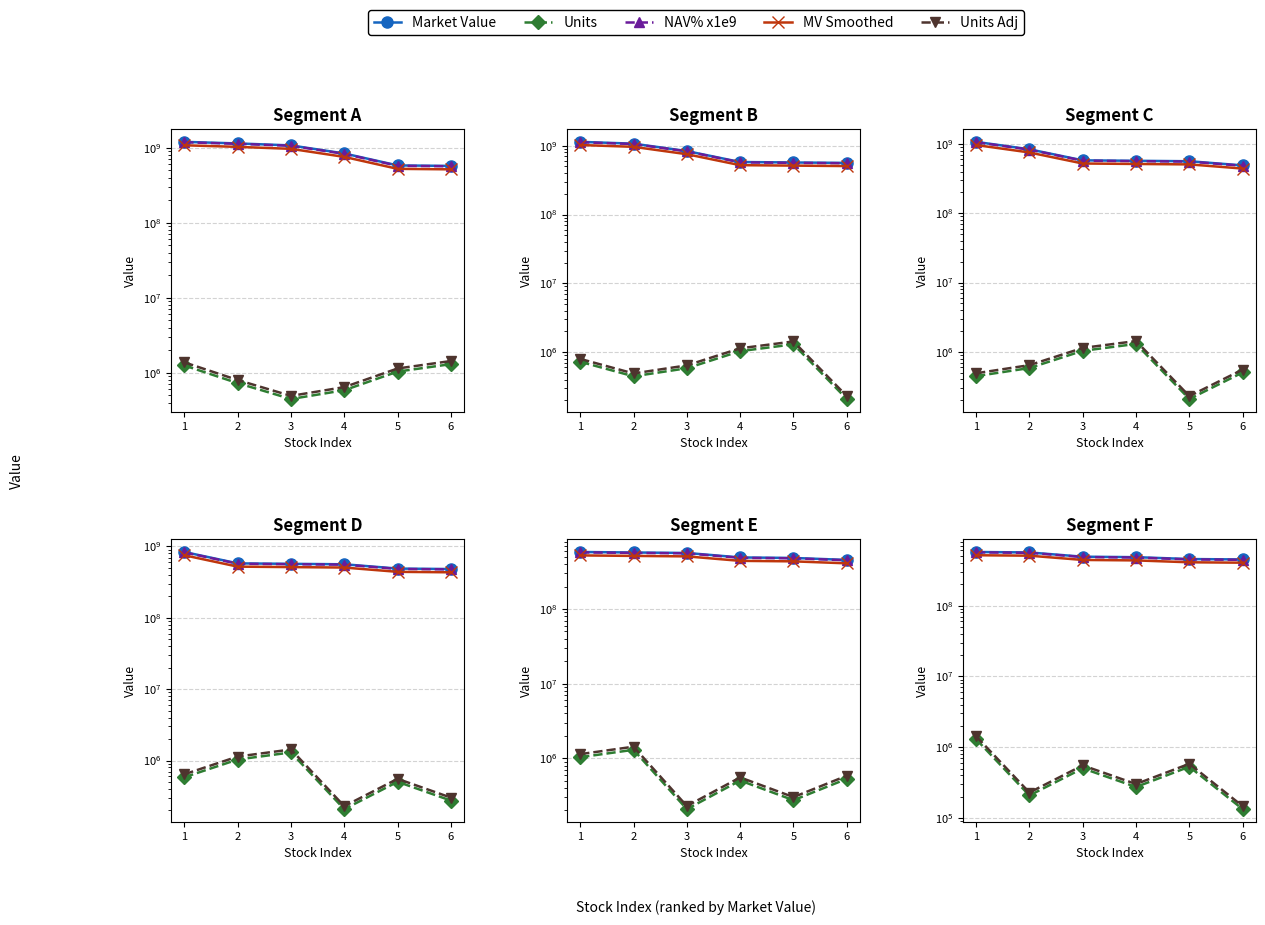

Is the value of Market Value at 6 greater than the value of Units at 1?

Yes